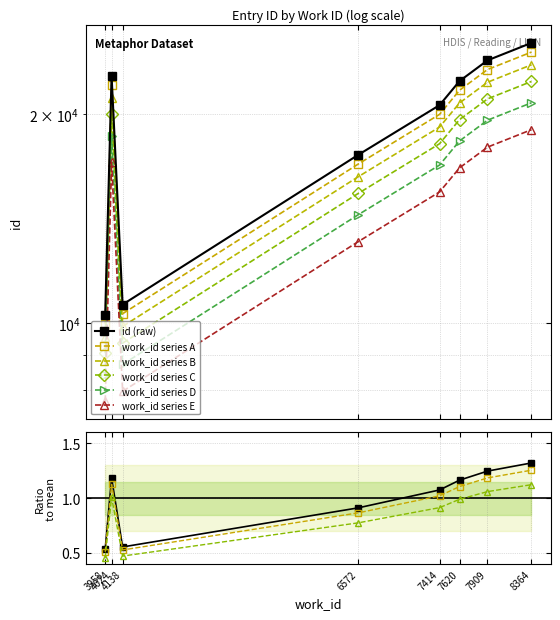

What is the difference between the maximum and minimum values?

15035